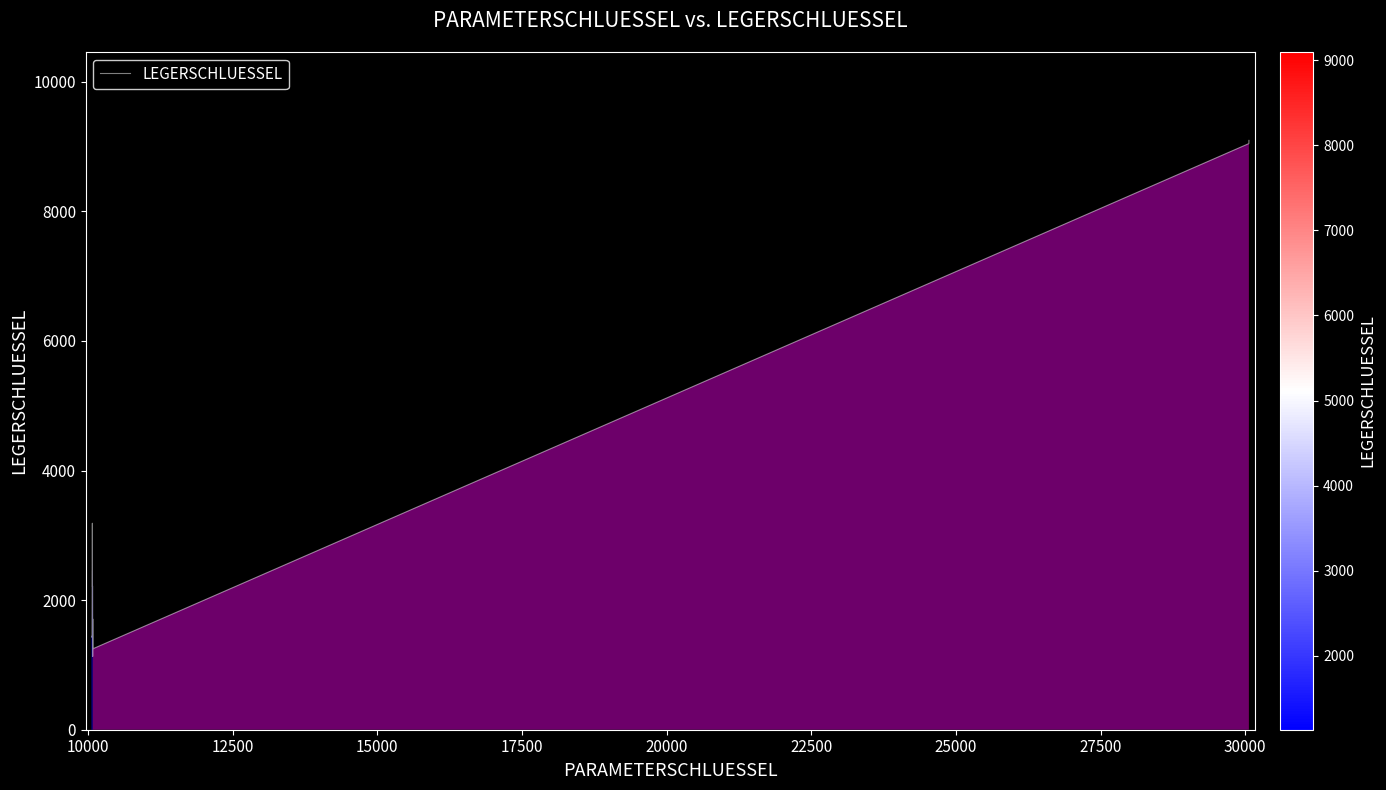

What is the greatest value displayed?

9096.0